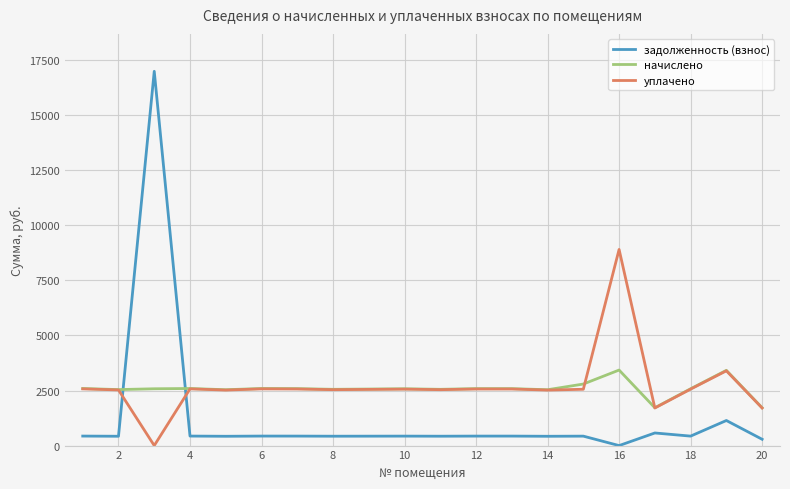

Which series has the largest range (max minus min)?

задолженность (взнос)